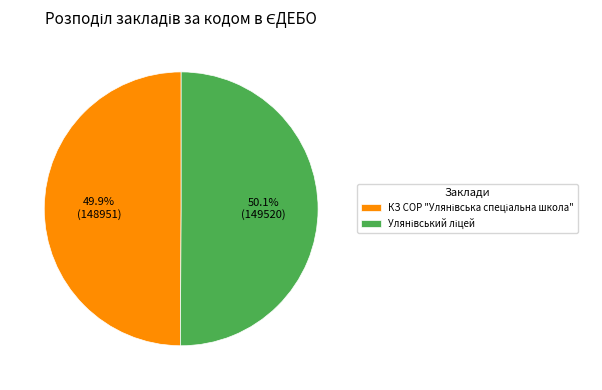

Does any single category account for the majority?

Yes